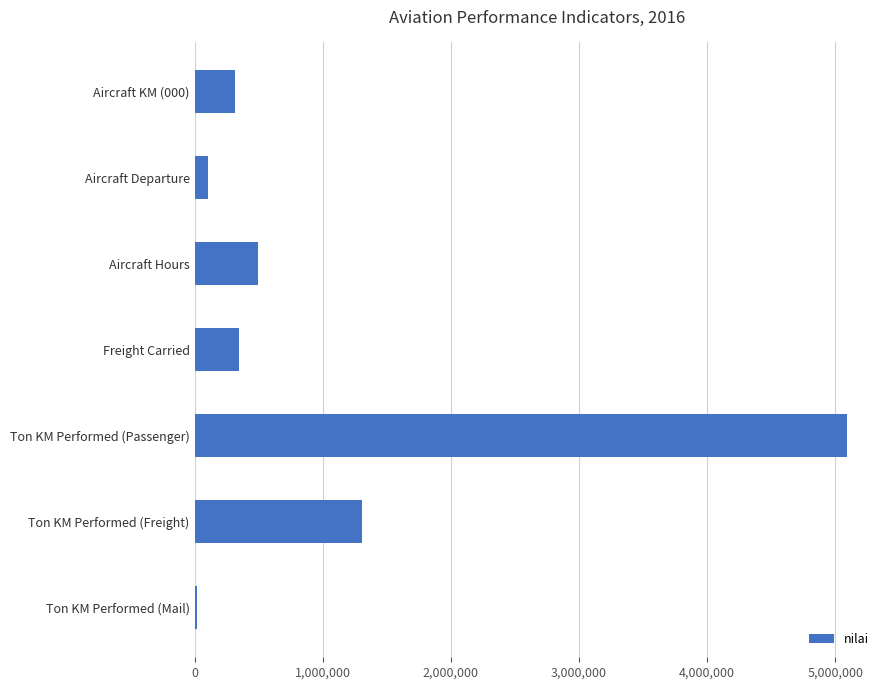

Between Freight Carried and Aircraft Departure, which is larger?

Freight Carried